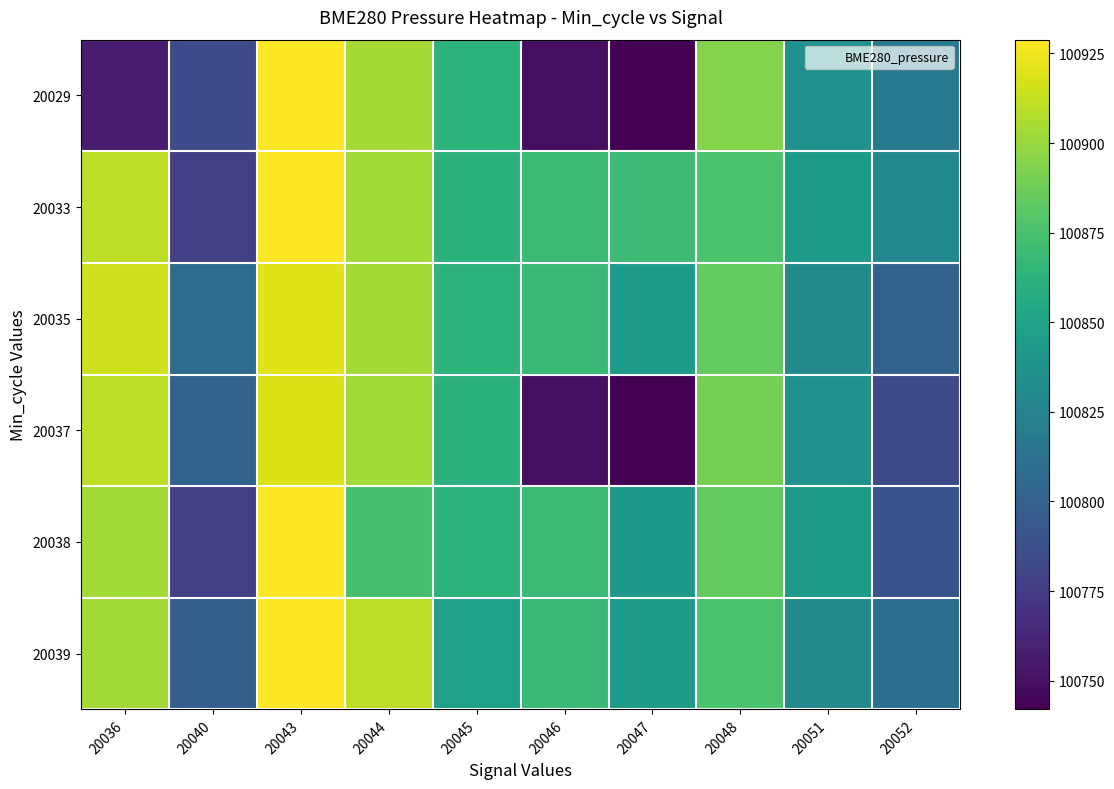

What is the greatest value displayed?

100928.8